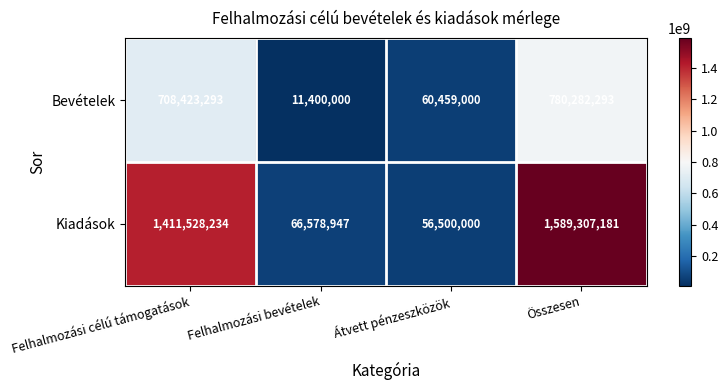

Reading left to right, what are all the values shown in this chart?

Bevételek: 708423293	11400000	60459000	780282293
Kiadások: 1411528234	66578947	56500000	1589307181